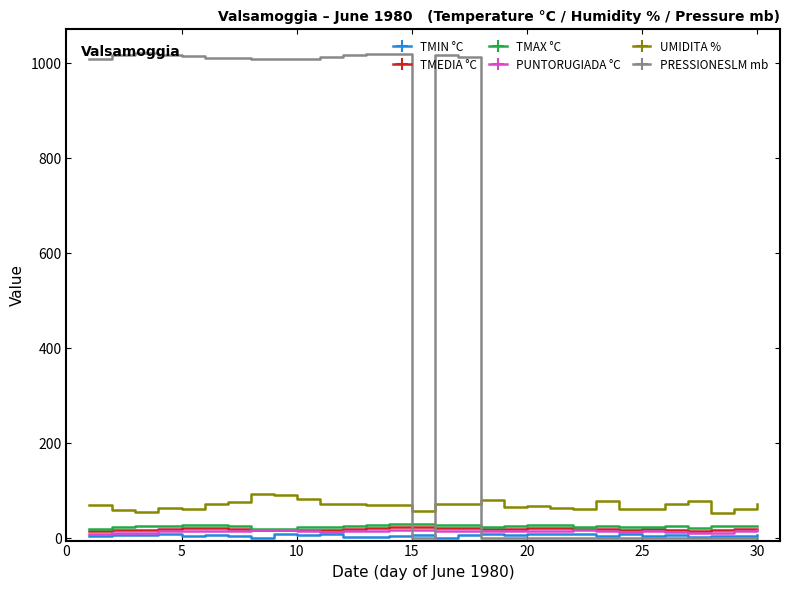

Which series has the largest range (max minus min)?

PRESSIONESLM mb